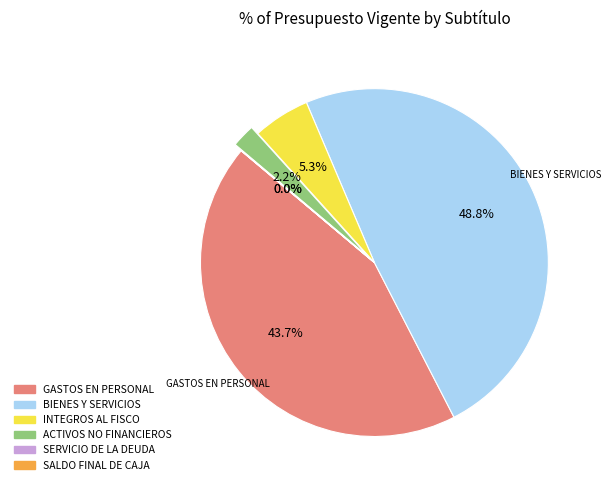

To the nearest percent, what is the difference between the largest and smallest slice percentages?

49%